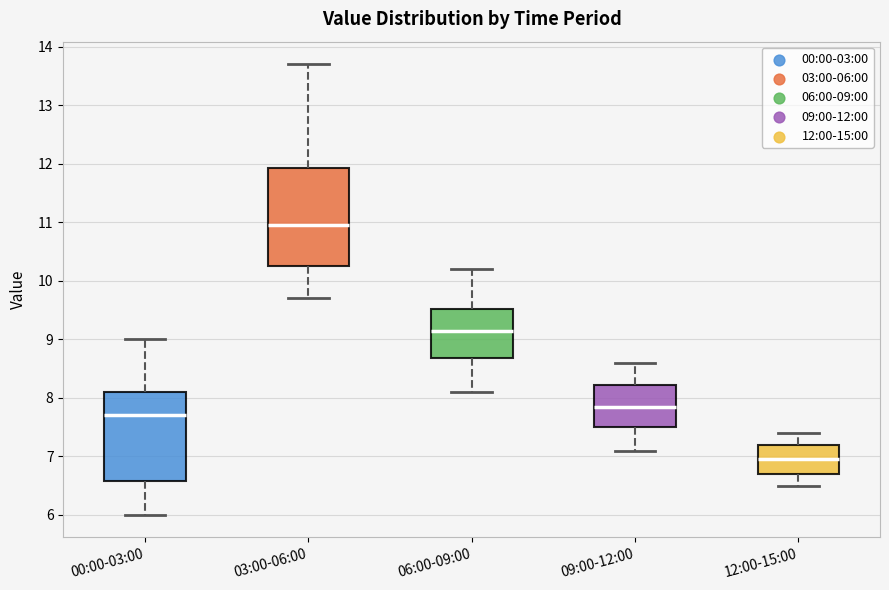

Reading left to right, read every box against the y-axis: the position of its median line, the range the box covers, and the ends of its whiskers. The values are not printed on the chart, so give them approximately, as read against the axis.

00:00-03:00: median 7.7, box 6.6 to 8.1, whiskers 6.0 to 9.0
03:00-06:00: median 11.0, box 10.3 to 11.9, whiskers 9.7 to 13.7
06:00-09:00: median 9.2, box 8.7 to 9.5, whiskers 8.1 to 10.2
09:00-12:00: median 7.9, box 7.5 to 8.2, whiskers 7.1 to 8.6
12:00-15:00: median 7.0, box 6.7 to 7.2, whiskers 6.5 to 7.4